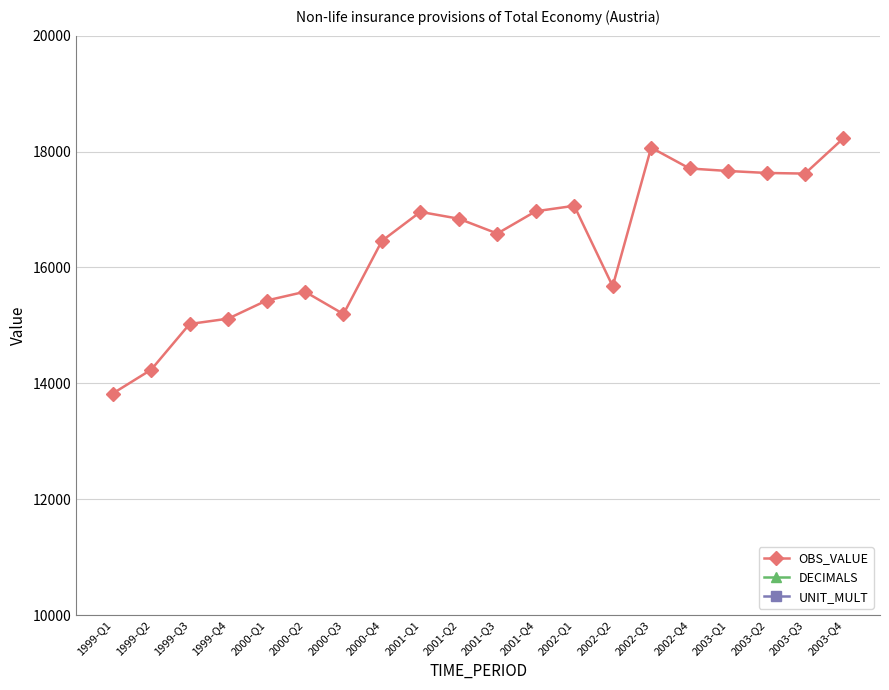

Does the chart display data point markers on the line(s)?

Yes